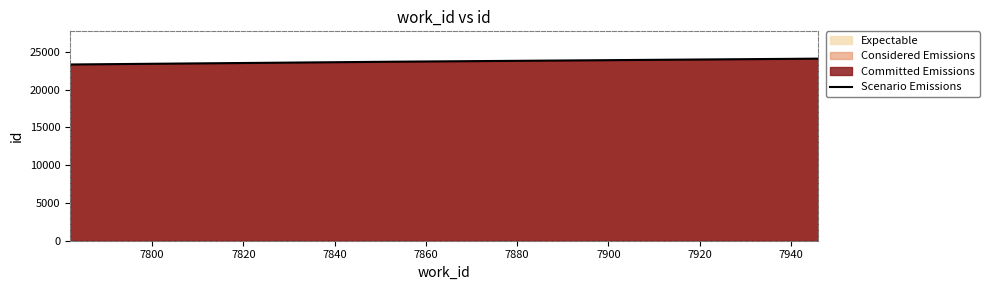

What is the smallest value displayed?

23328